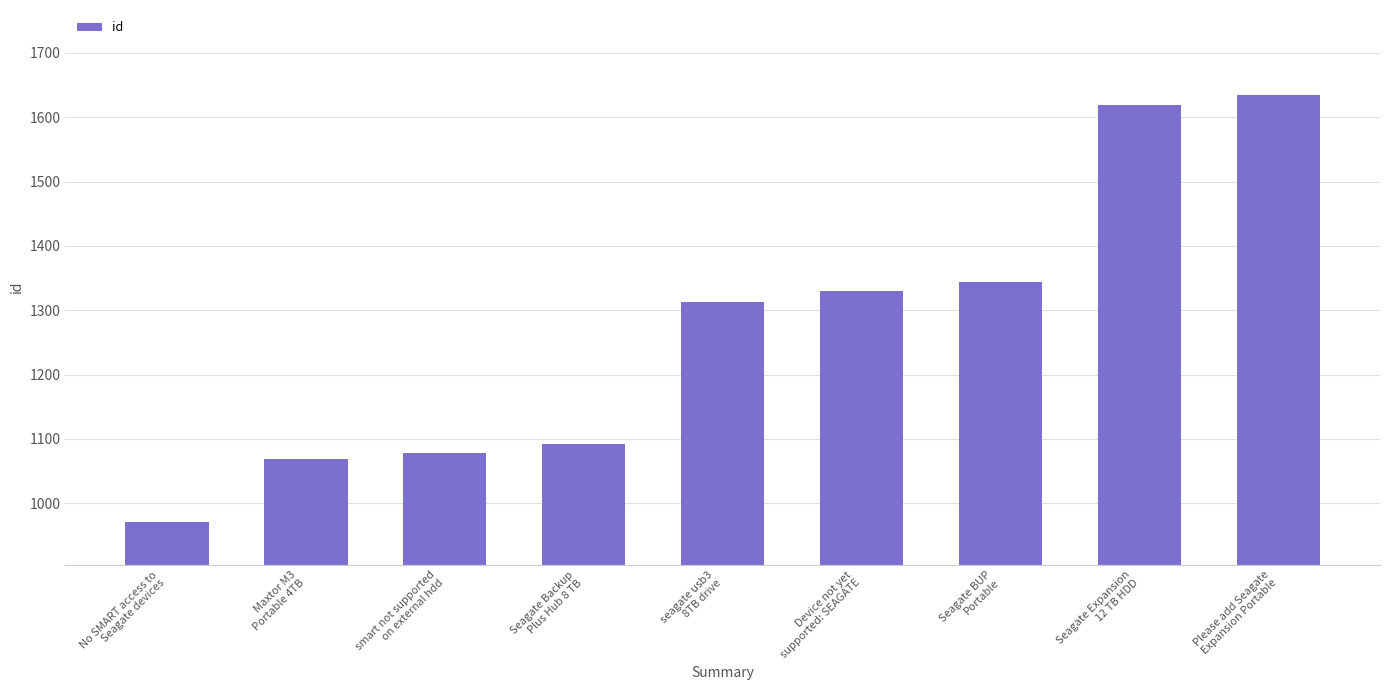

How many data points does each series have?

9